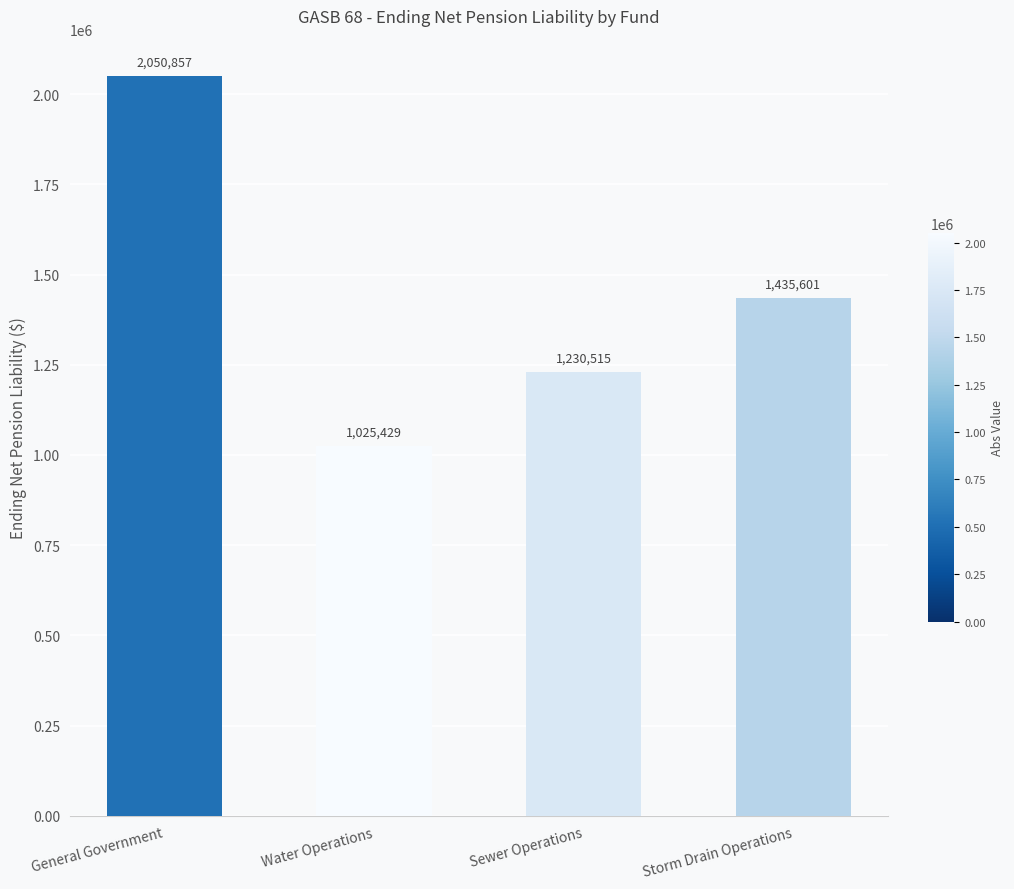

Which label corresponds to the smallest value in the chart?

Water Operations